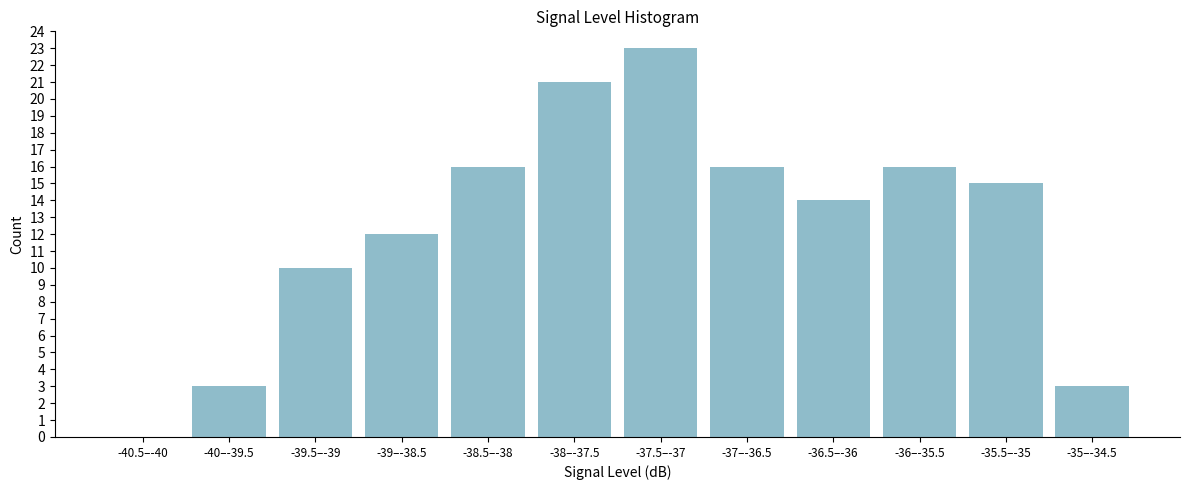

Reading left to right, list all the values displayed in this chart.

-40.5–-40=0	-40–-39.5=3	-39.5–-39=10	-39–-38.5=12	-38.5–-38=16	-38–-37.5=21	-37.5–-37=23	-37–-36.5=16	-36.5–-36=14	-36–-35.5=16	-35.5–-35=15	-35–-34.5=3